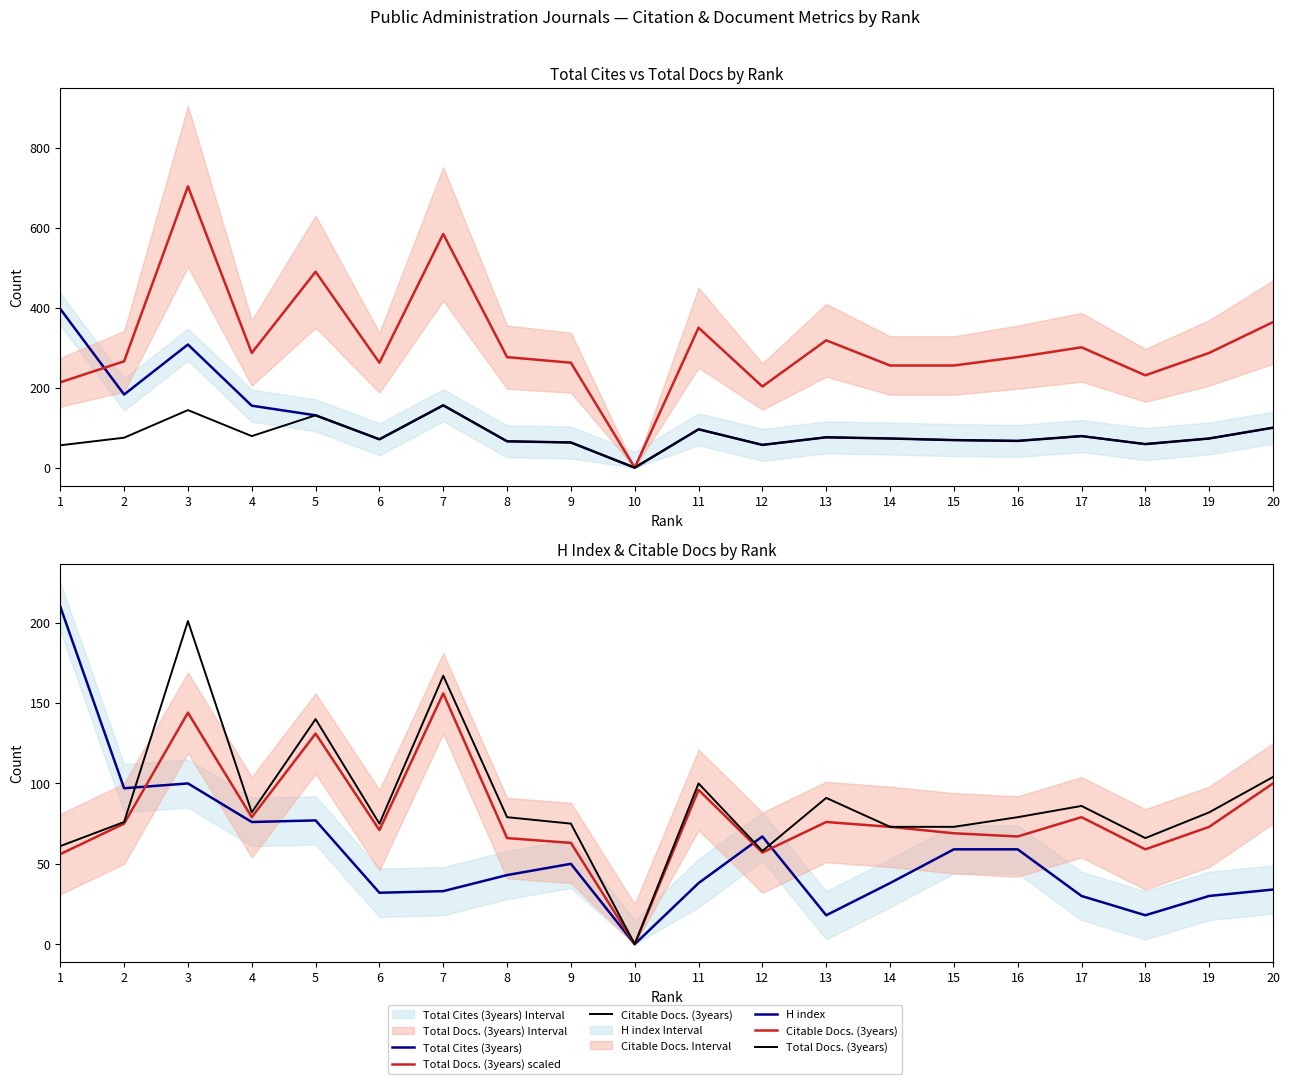

At which category is the sum across all series the highest?

3